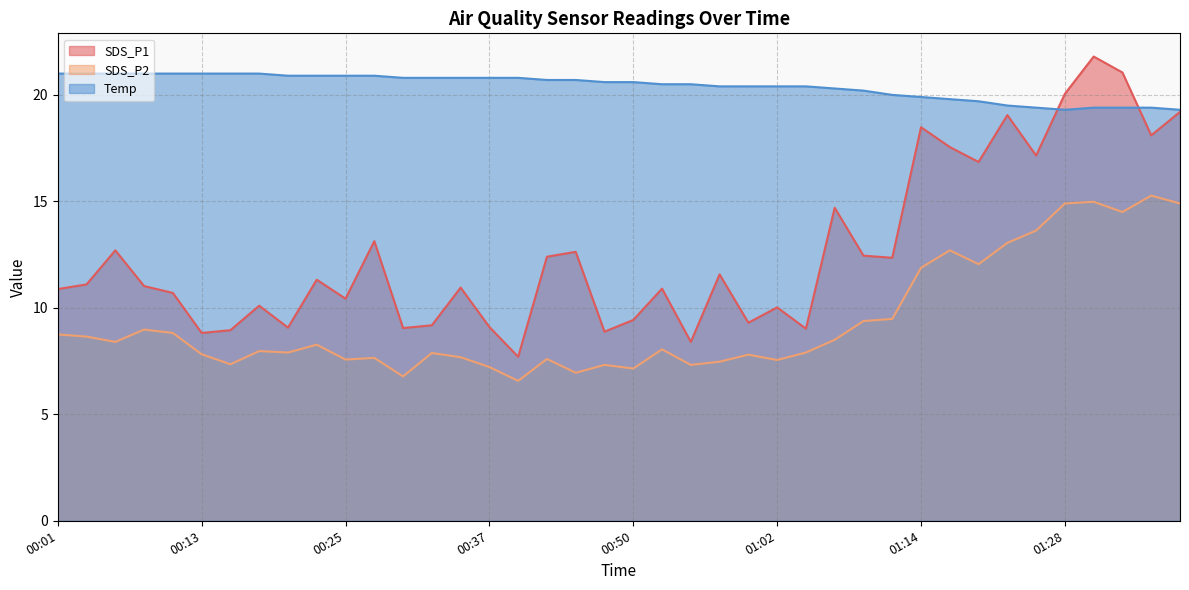

Where is the first local maximum for SDS_P1?

00:06